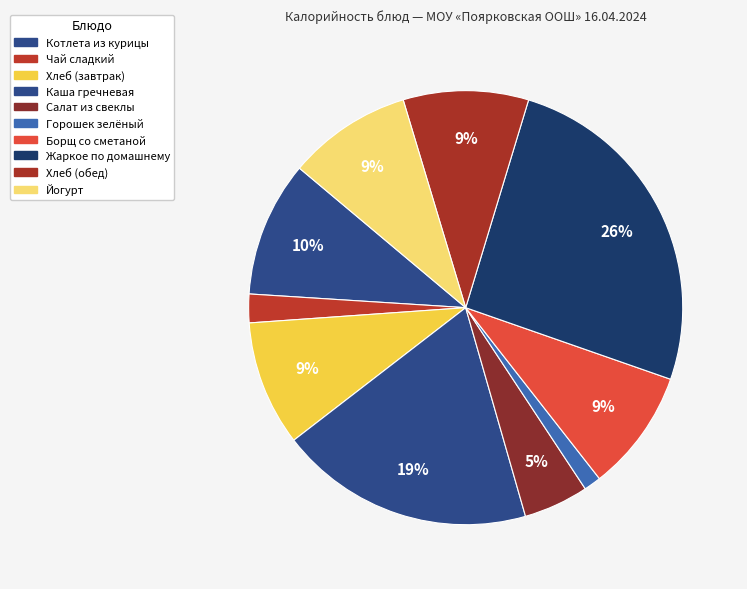

True or false: Котлета из курицы accounts for 3% of the total.

False